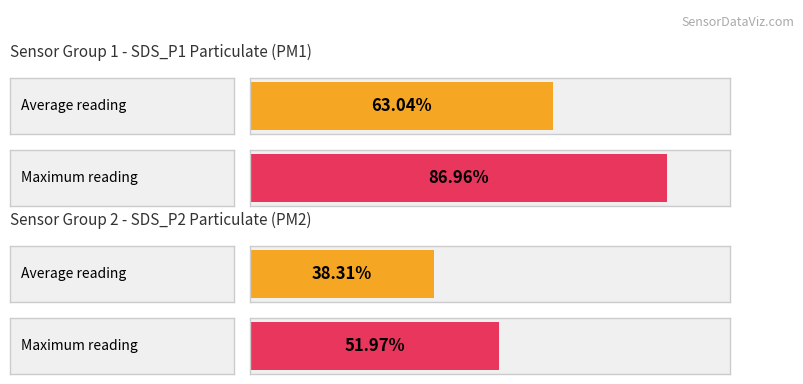

List the series in order of their overall mean, lowest first.

SDS_P2, SDS_P1